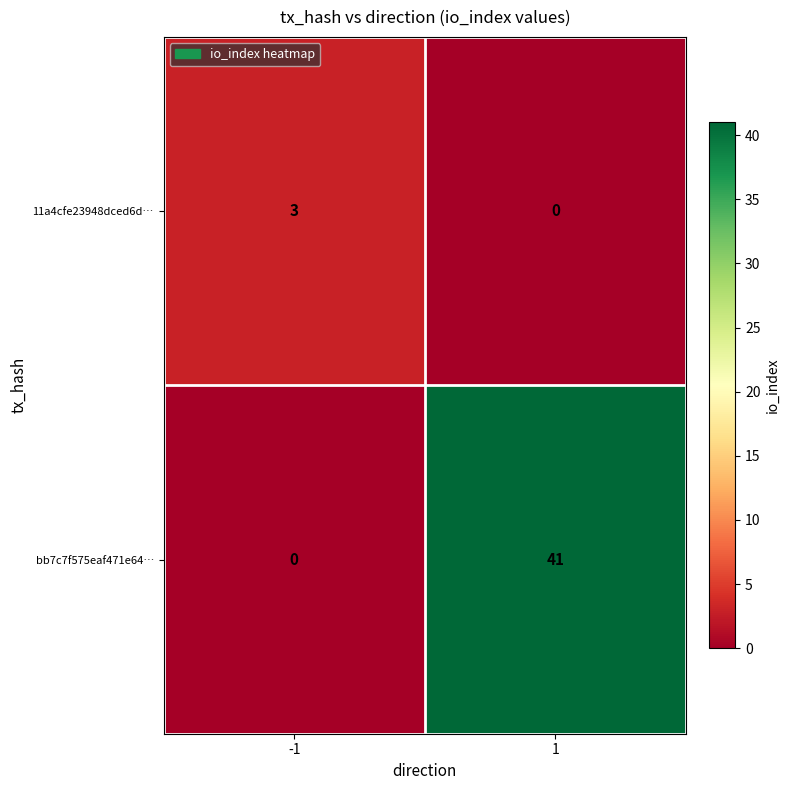

Rank the series by their average value, from lowest to highest.

11a4cfe23948dced6d…, bb7c7f575eaf471e64…